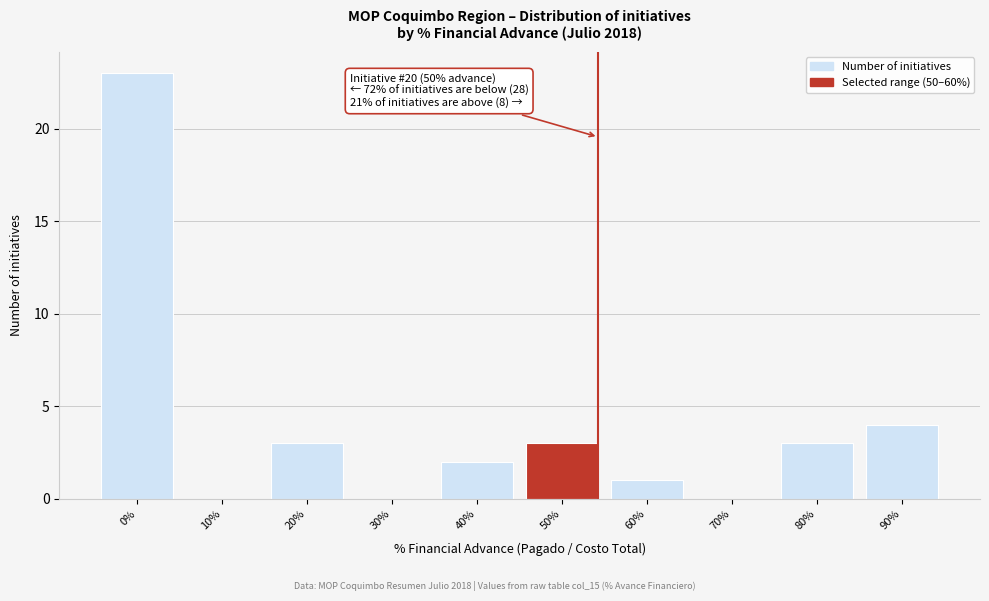

Reading right to left, transcribe all the data shown in this chart.

90%=4	80%=3	70%=0	60%=1	50%=3	40%=2	30%=0	20%=3	10%=0	0%=23